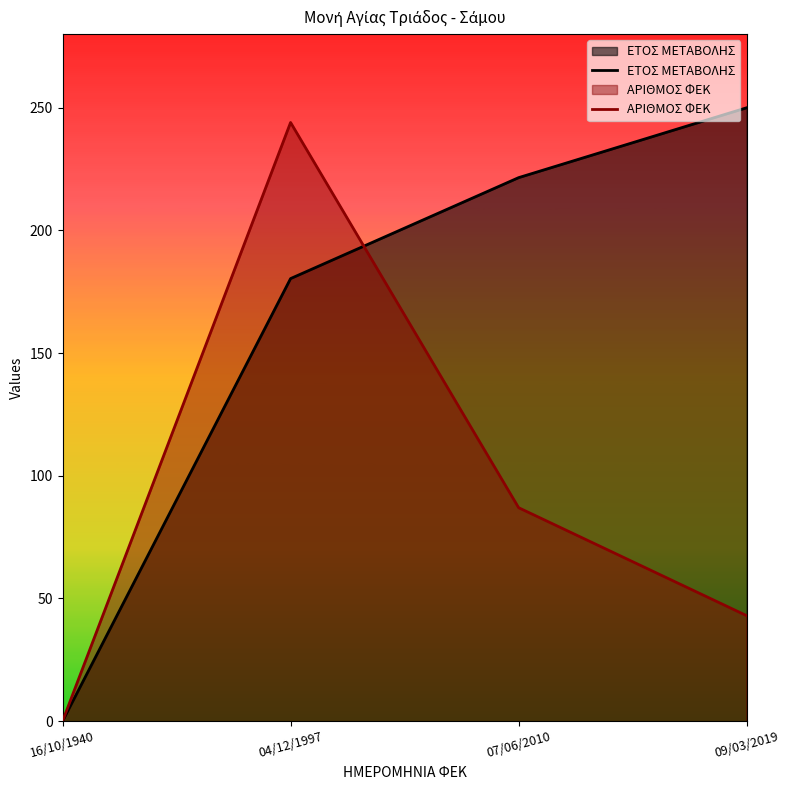

What value does the ΕΤΟΣ ΜΕΤΑΒΟΛΗΣ series have at 07/06/2010?

221.5